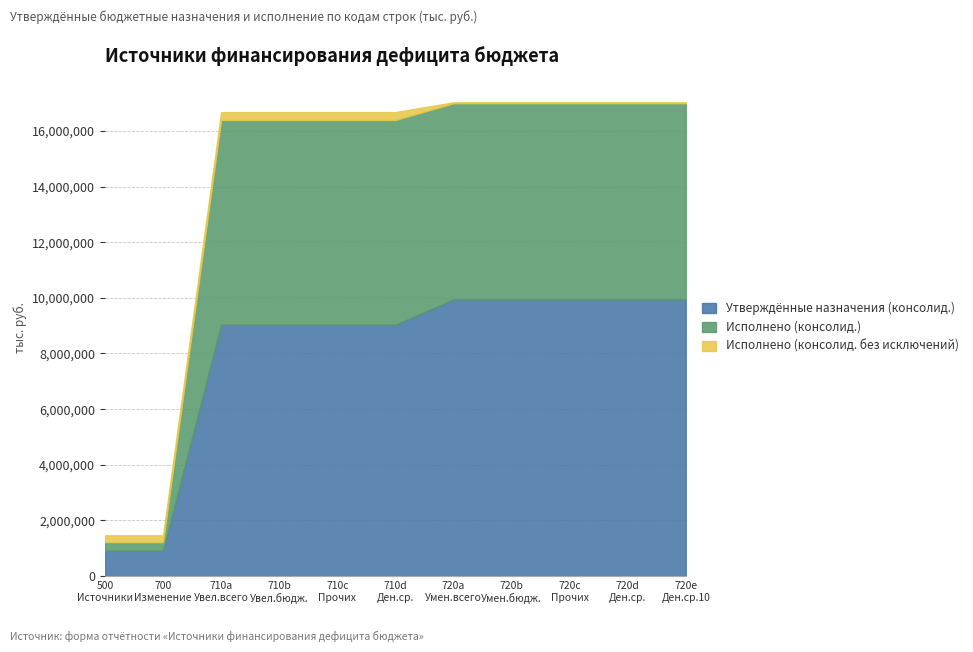

What is the value of the Исполнено (консолид.) point at the 9th from the left?

7052851.3